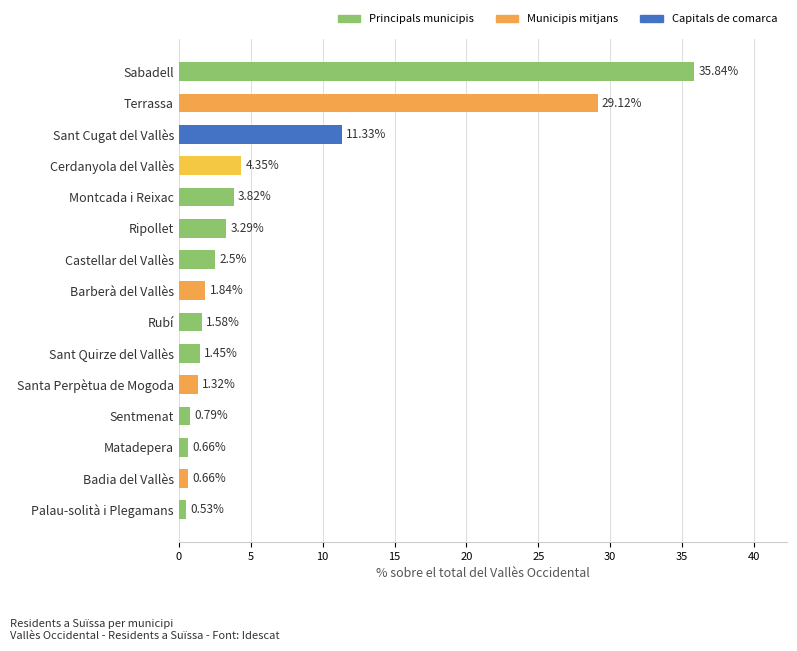

What is the change in value from Montcada i Reixac to Matadepera?

-3.2